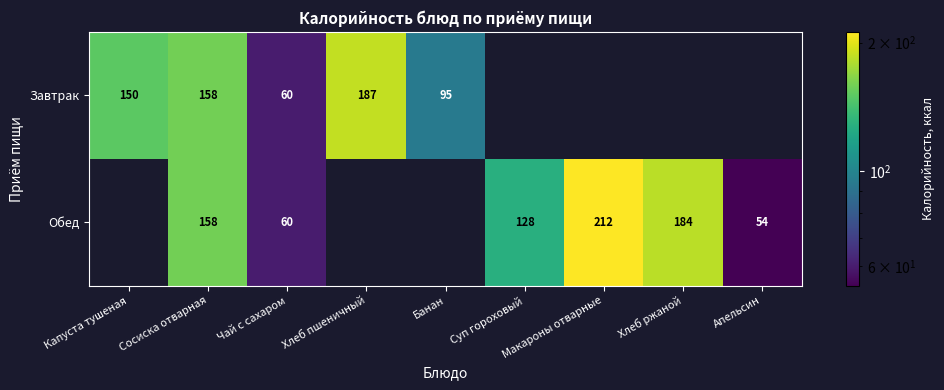

What is the total value across all series at Чай с сахаром?

120